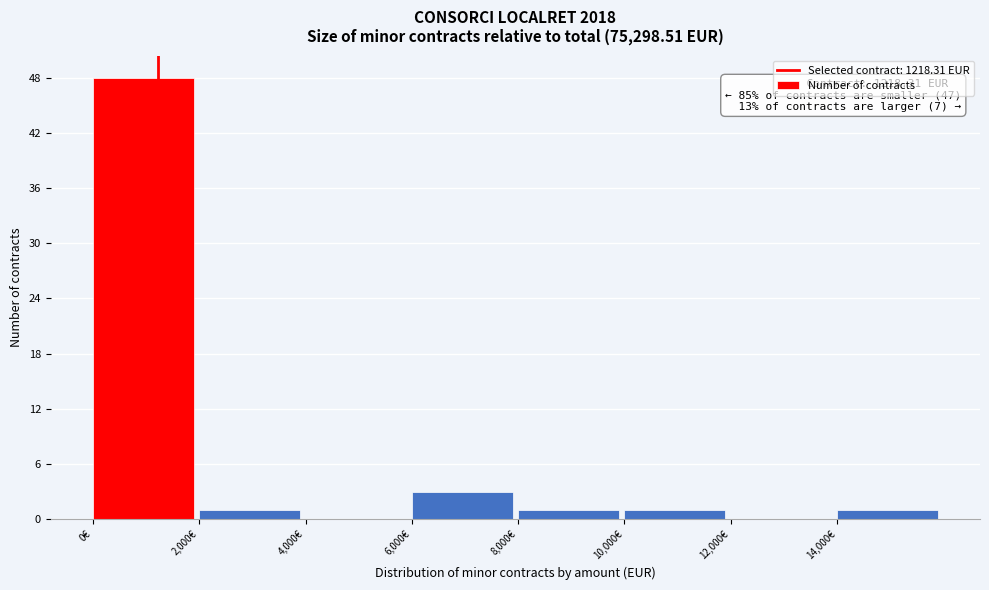

Which range on the x-axis has the tallest bar?

0 to 2000